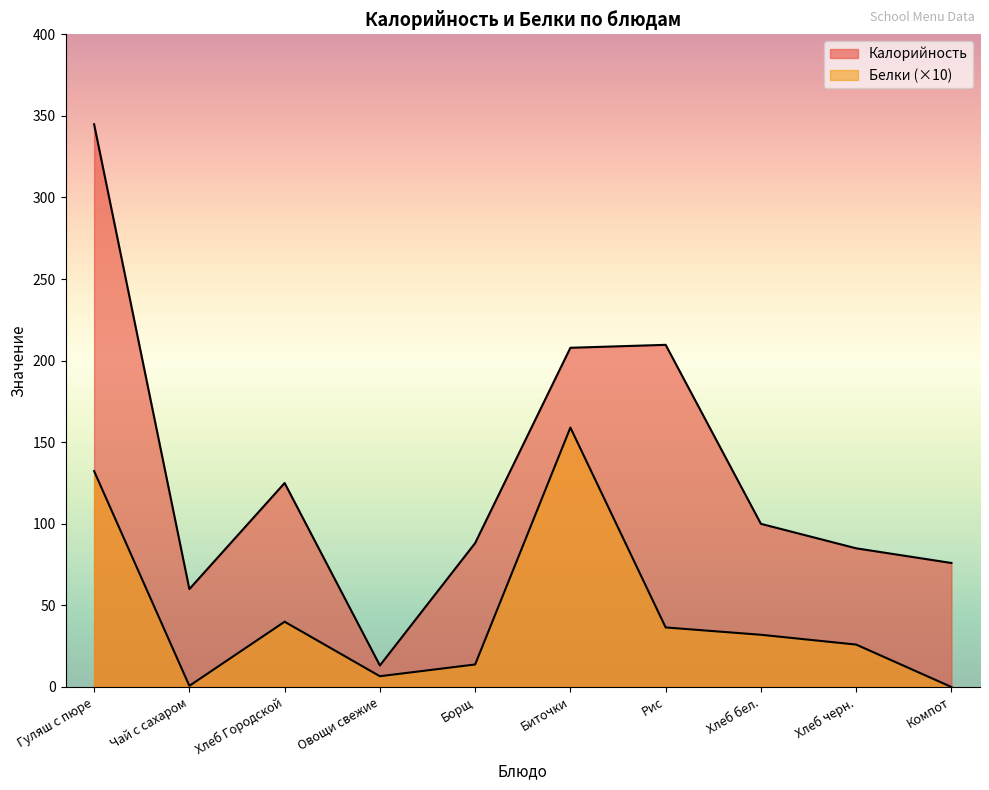

Is it true that Белки equals 43.4 at Хлеб бел.?

False